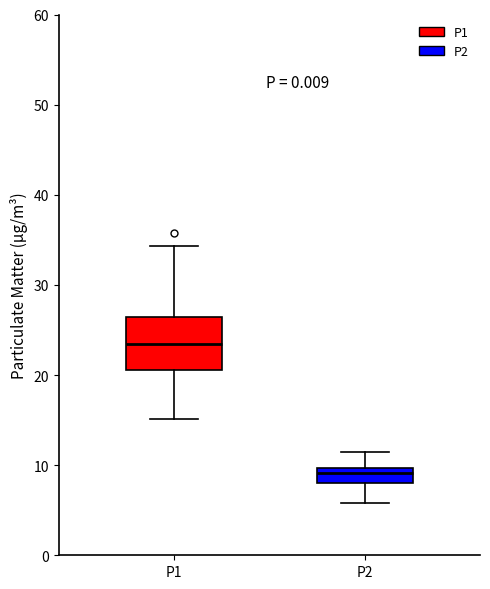

Reading left to right, transcribe this box plot: for each box, give where its median line is, the range the box spans, and where its two whiskers end, as read against the y-axis. The values are not printed on the chart, so give them approximately, as read against the axis.

P1: median 23, box 21 to 26, whiskers 15 to 34
P2: median 9, box 8 to 10, whiskers 6 to 11